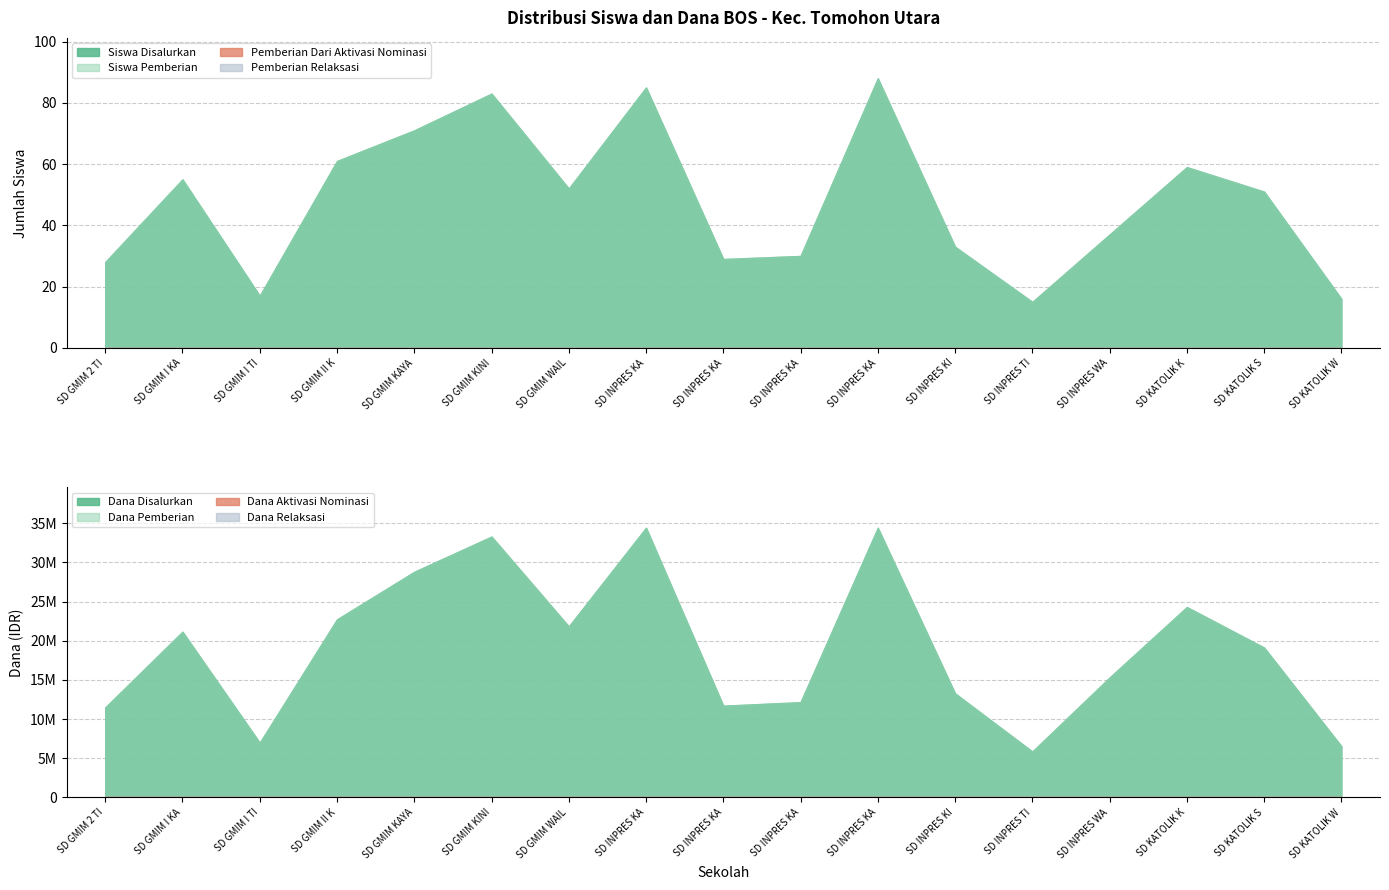

True or false: Siswa Disalurkan and Pemberian Relaksasi intersect in this chart.

False